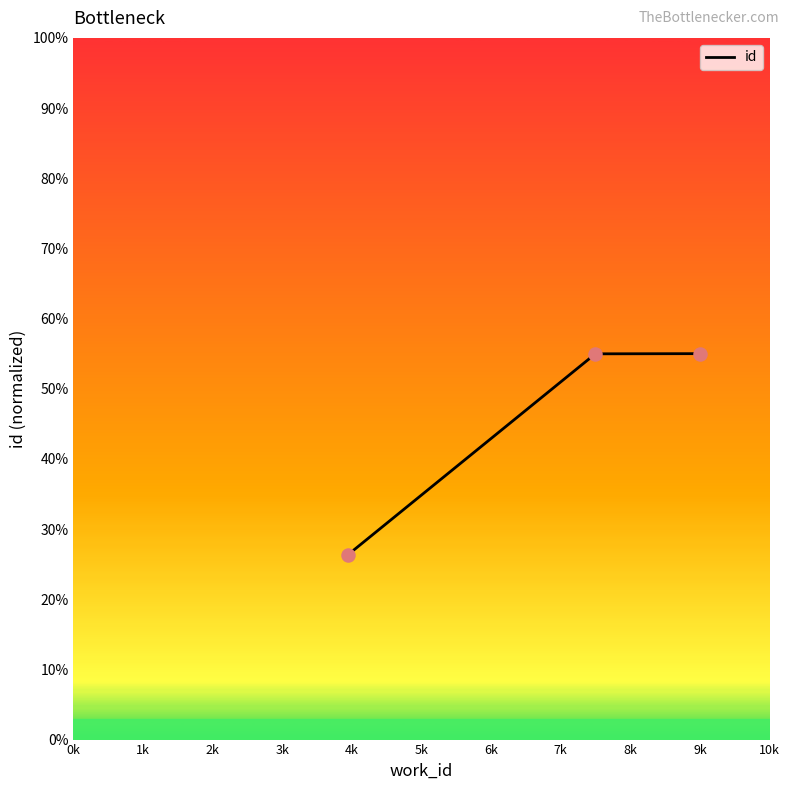

What is the average value?

45.4